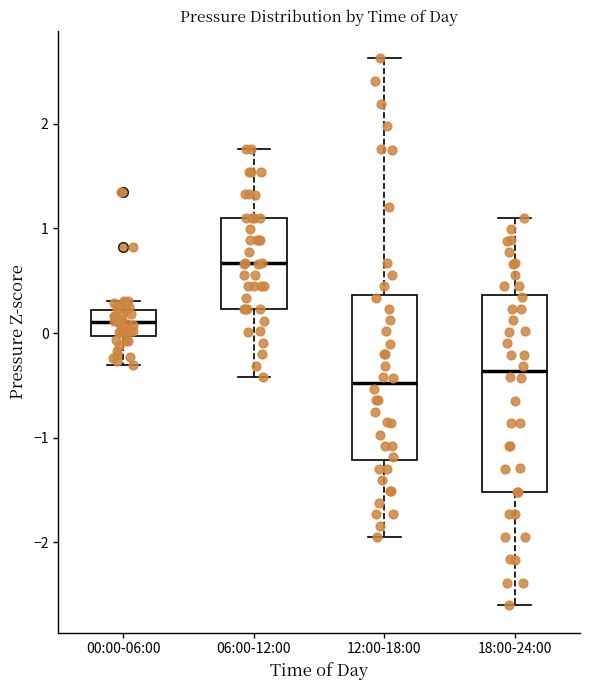

Reading left to right, read every box against the y-axis: the position of its median line, the range the box covers, and the ends of its whiskers. The values are not printed on the chart, so give them approximately, as read against the axis.

00:00-06:00: median 0.1, box 0.0 to 0.2, whiskers -0.3 to 0.3
06:00-12:00: median 0.7, box 0.2 to 1.1, whiskers -0.4 to 1.8
12:00-18:00: median -0.5, box -1.2 to 0.4, whiskers -1.9 to 2.6
18:00-24:00: median -0.4, box -1.5 to 0.4, whiskers -2.6 to 1.1